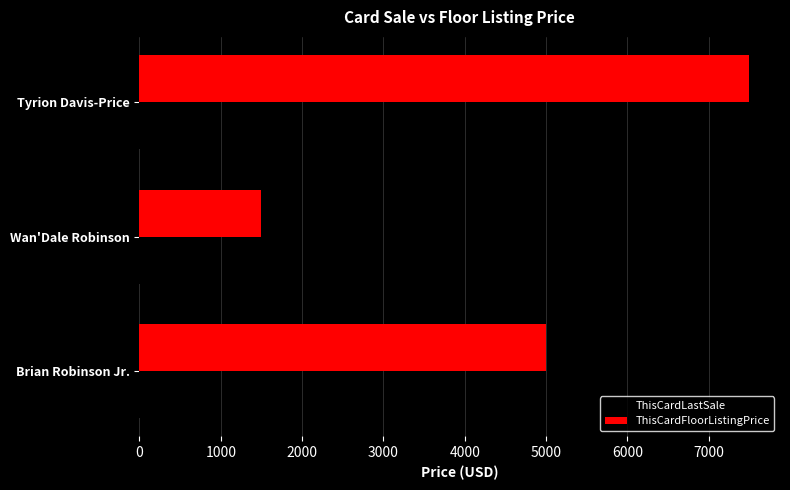

At Tyrion Davis-Price, list the series in order from smallest to largest.

ThisCardLastSale, ThisCardFloorListingPrice